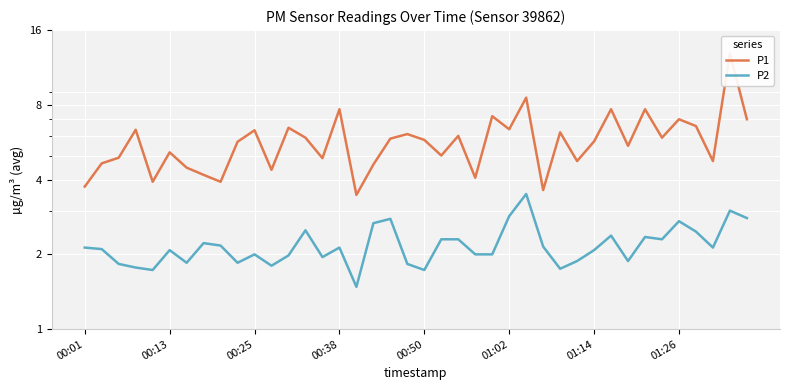

Where is P1 nearest to the value 8?

00:38